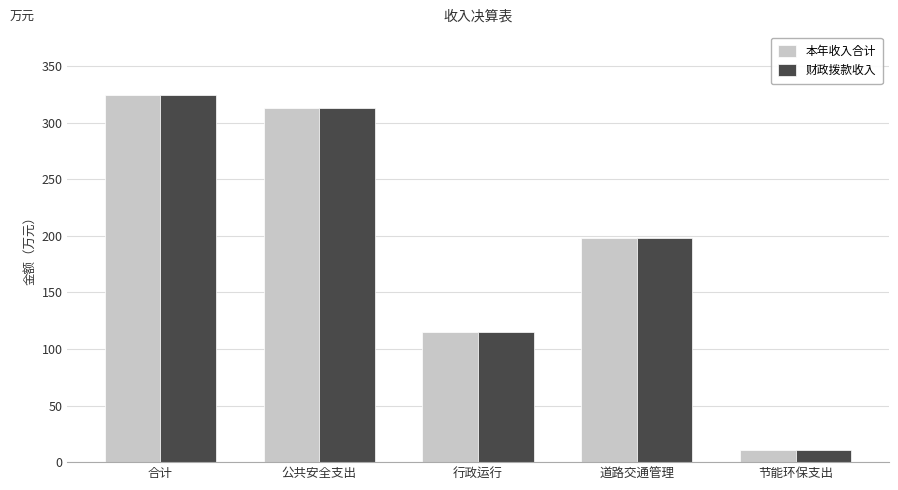

At how many categories does at least one series exceed 269?

2